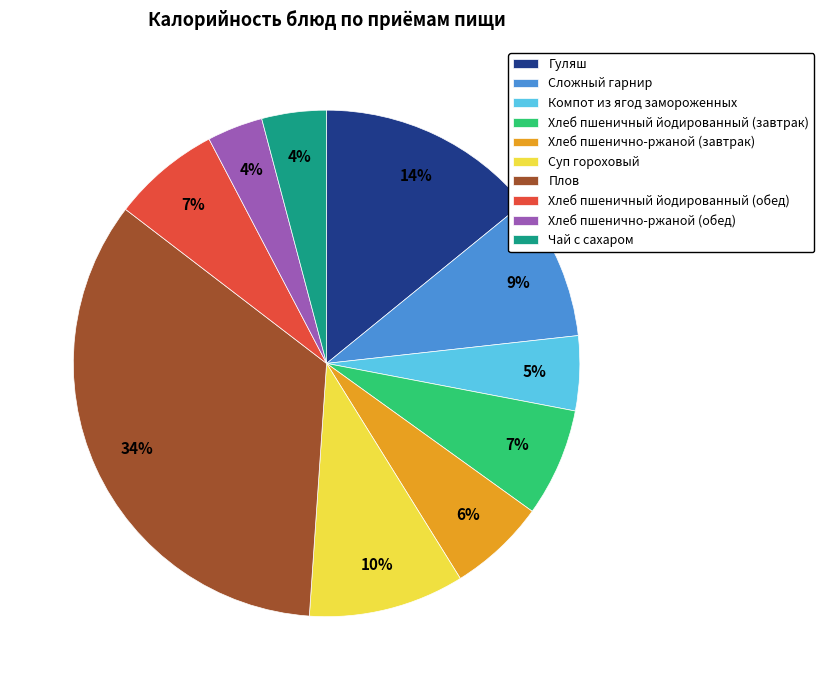

Combined, do Хлеб пшенично-ржаной (завтрак) and Суп гороховый account for over 50%?

No